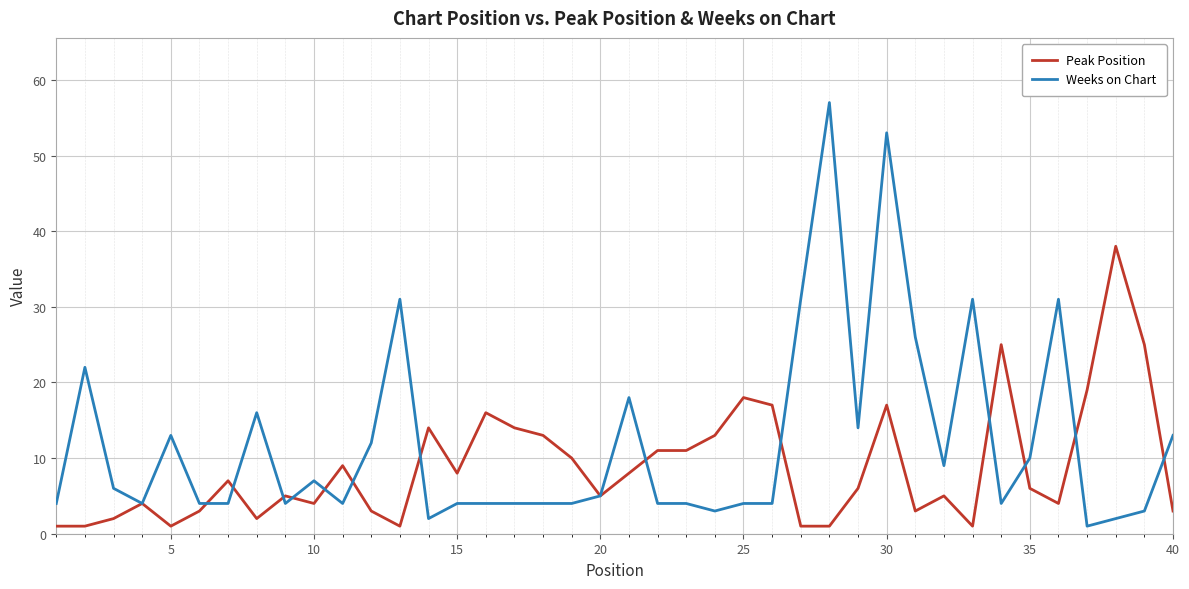

Does the chart display data point markers on the line(s)?

No